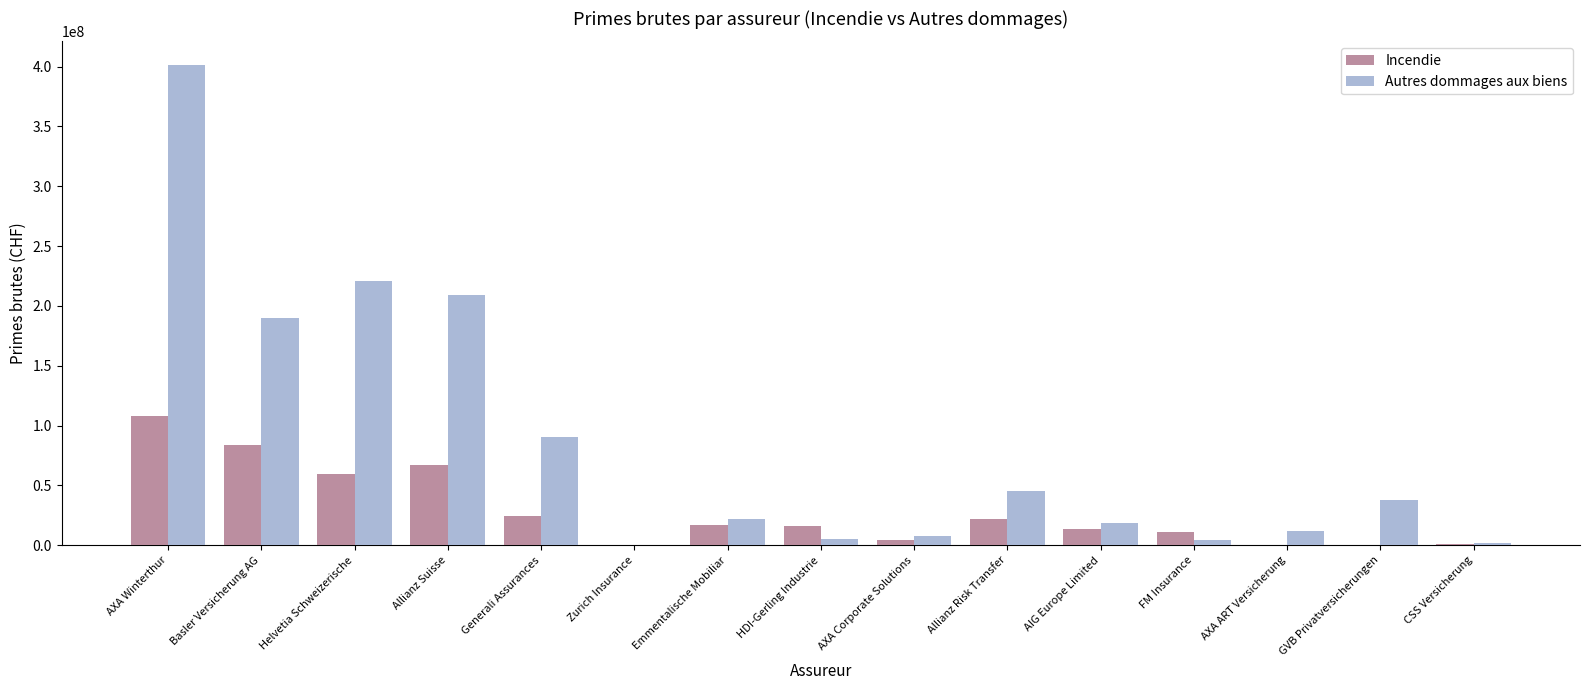

What is the approximate value of Incendie at AIG Europe Limited?

13565471